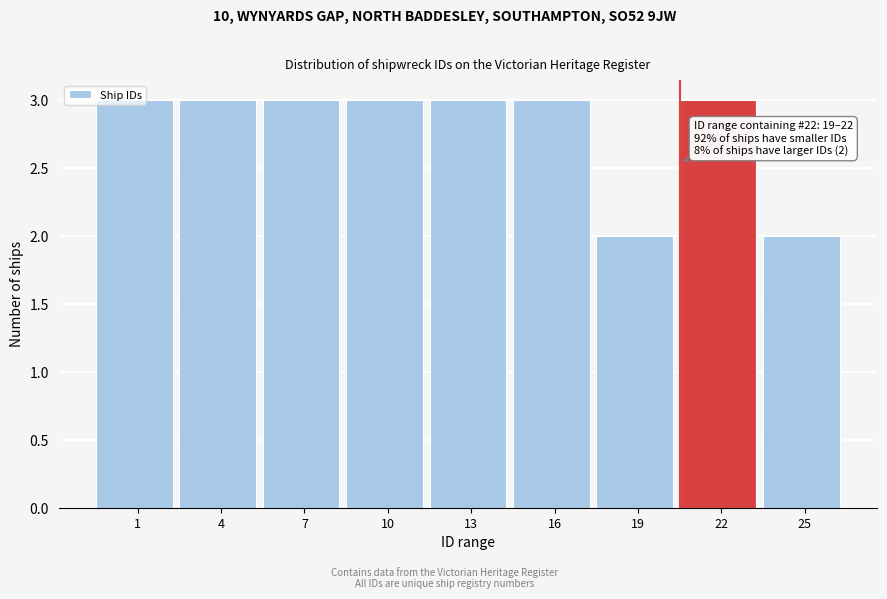

What is the maximum value shown in the chart?

3